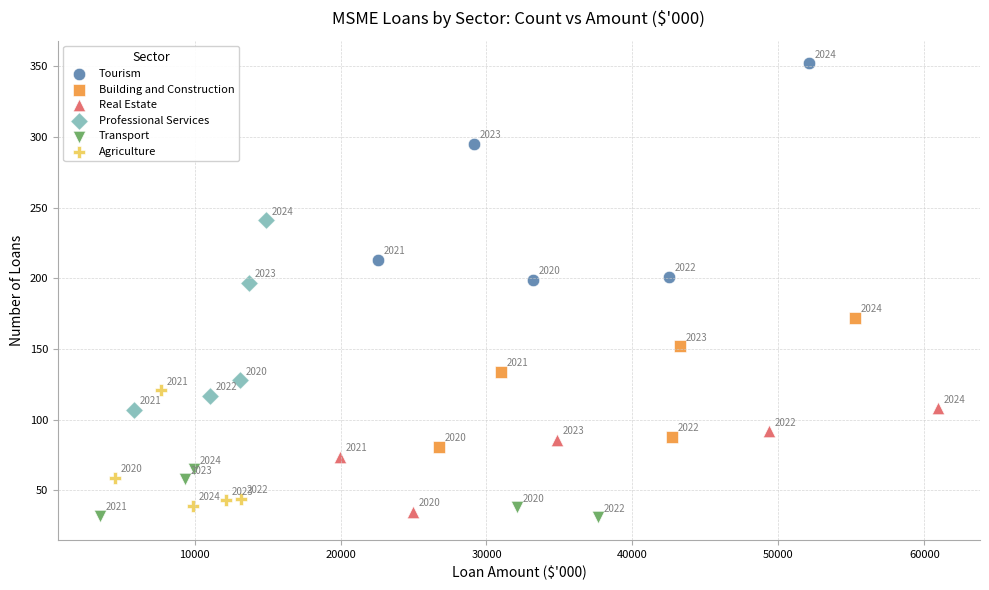

Which series has the widest spread of Y values?

Tourism